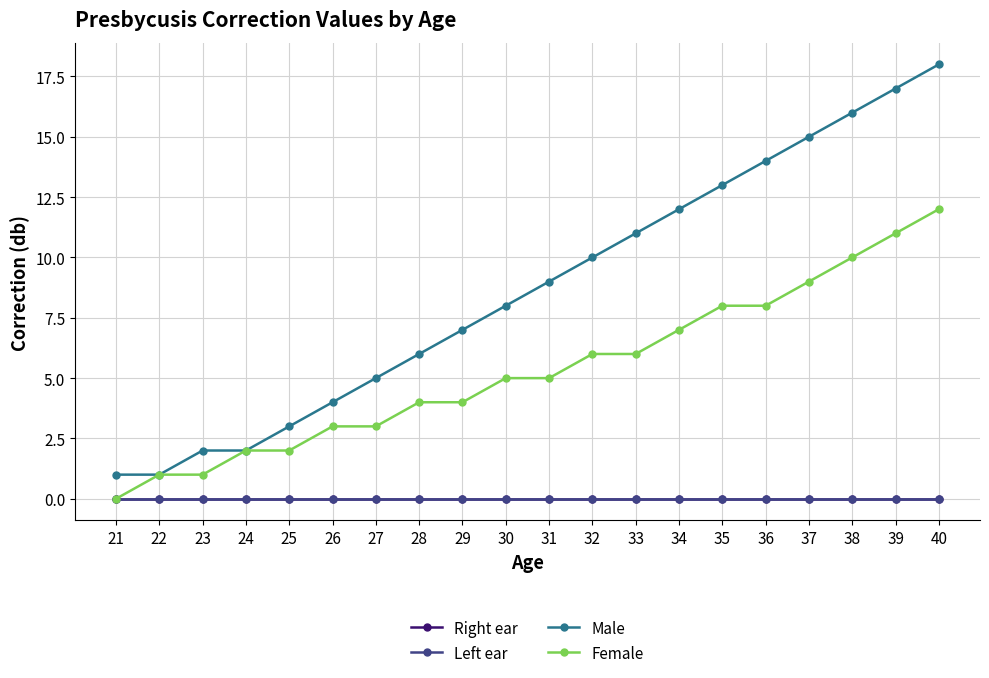

Reading left to right, list all the values displayed in this chart.

Right ear: 21=0	22=0	23=0	24=0	25=0	26=0	27=0	28=0	29=0	30=0	31=0	32=0	33=0	34=0	35=0	36=0	37=0	38=0	39=0	40=0
Left ear: 21=0	22=0	23=0	24=0	25=0	26=0	27=0	28=0	29=0	30=0	31=0	32=0	33=0	34=0	35=0	36=0	37=0	38=0	39=0	40=0
Male: 21=1	22=1	23=2	24=2	25=3	26=4	27=5	28=6	29=7	30=8	31=9	32=10	33=11	34=12	35=13	36=14	37=15	38=16	39=17	40=18
Female: 21=0	22=1	23=1	24=2	25=2	26=3	27=3	28=4	29=4	30=5	31=5	32=6	33=6	34=7	35=8	36=8	37=9	38=10	39=11	40=12